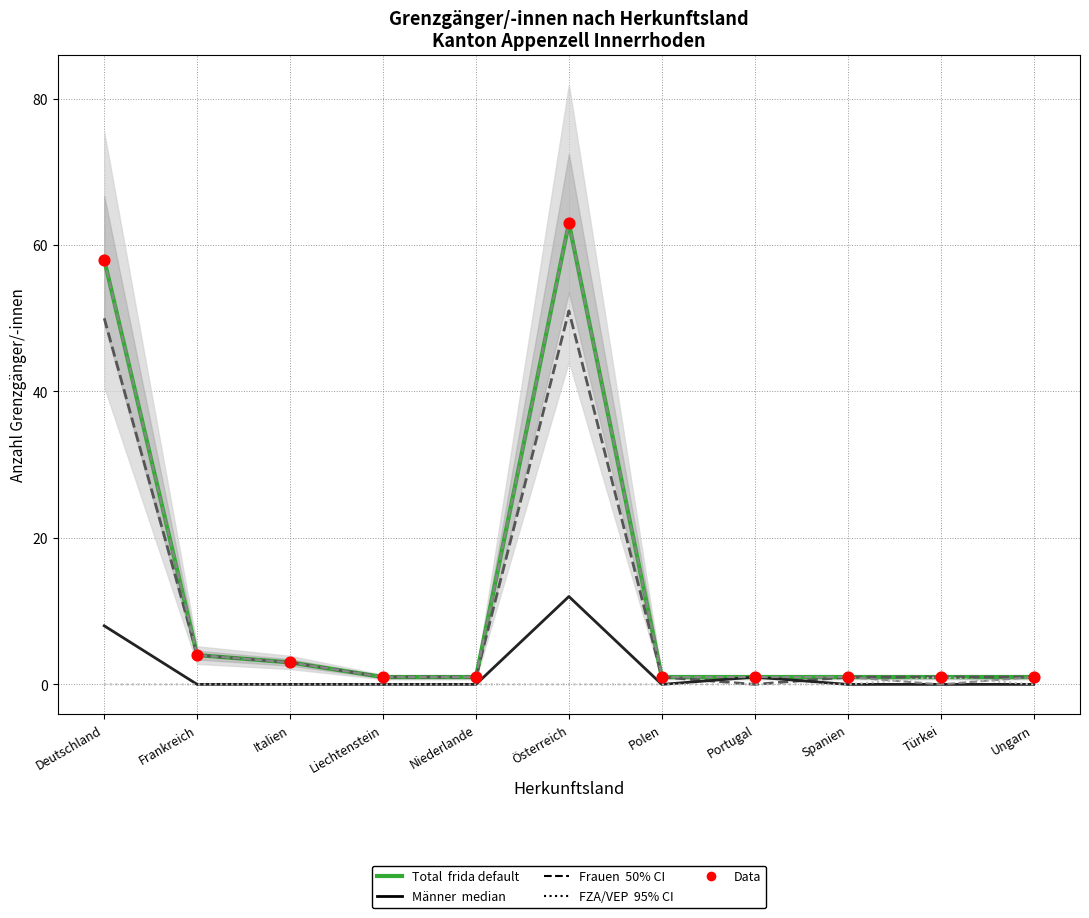

Which series has the widest spread of Y values?

Total (frida default)